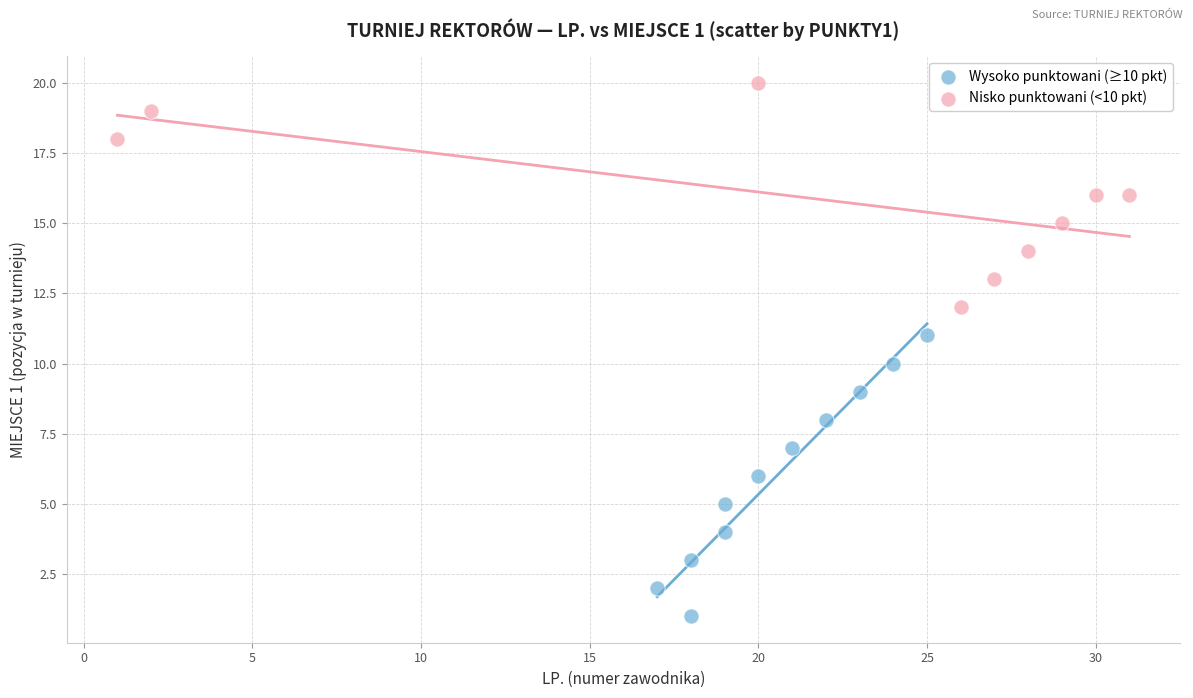

What are all the series names shown in the legend?

Wysoko punktowani (≥10 pkt), Nisko punktowani (<10 pkt)